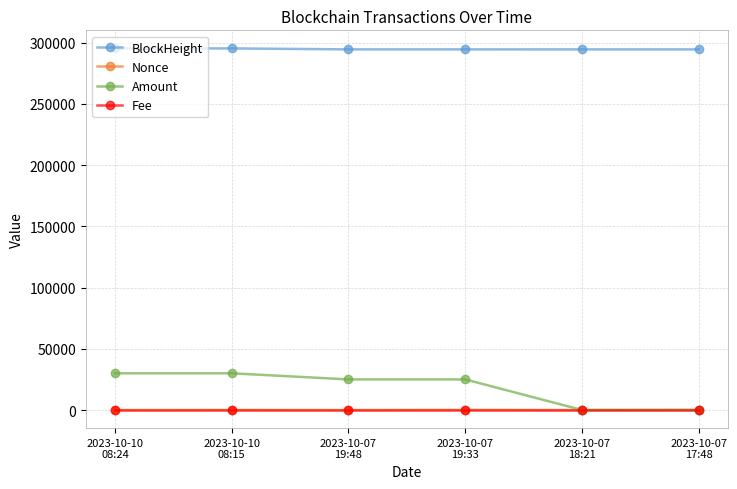

Which series has the widest spread of values?

Amount